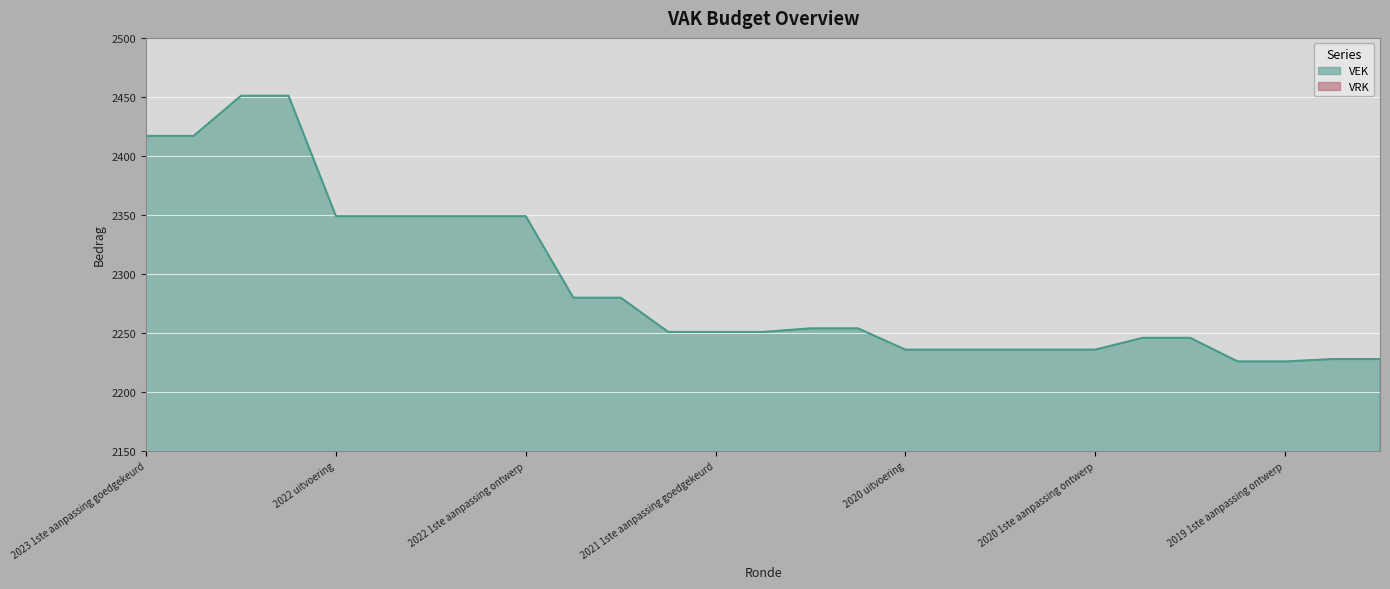

How many distinct data groups are displayed?

1